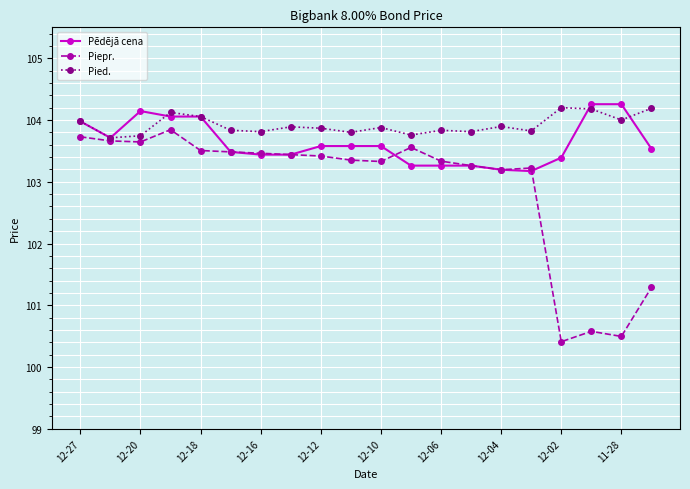

True or false: Piepr. has more than 0 points higher than both neighbors.

True